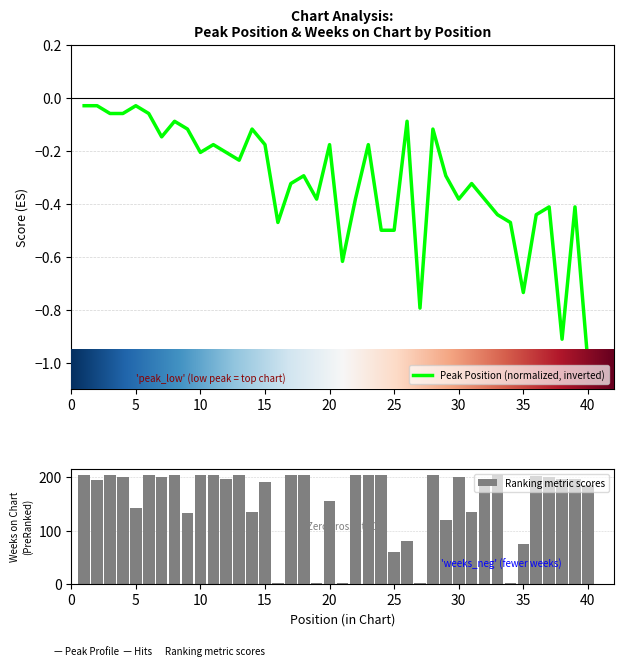

What is the spread (max minus min) of values at 9?

134.1